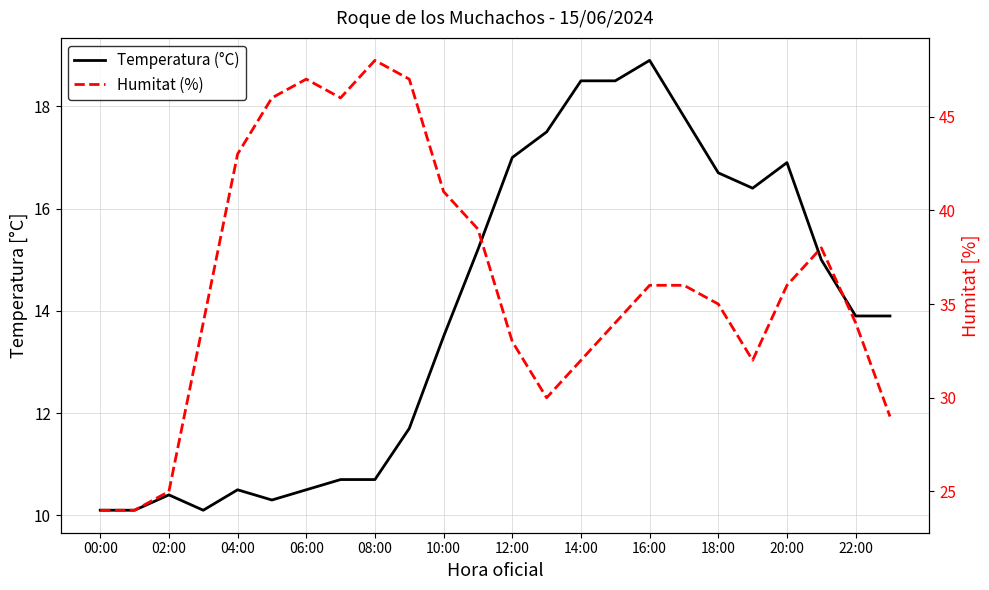

How many data points in Humitat (%) are less than 36?

12